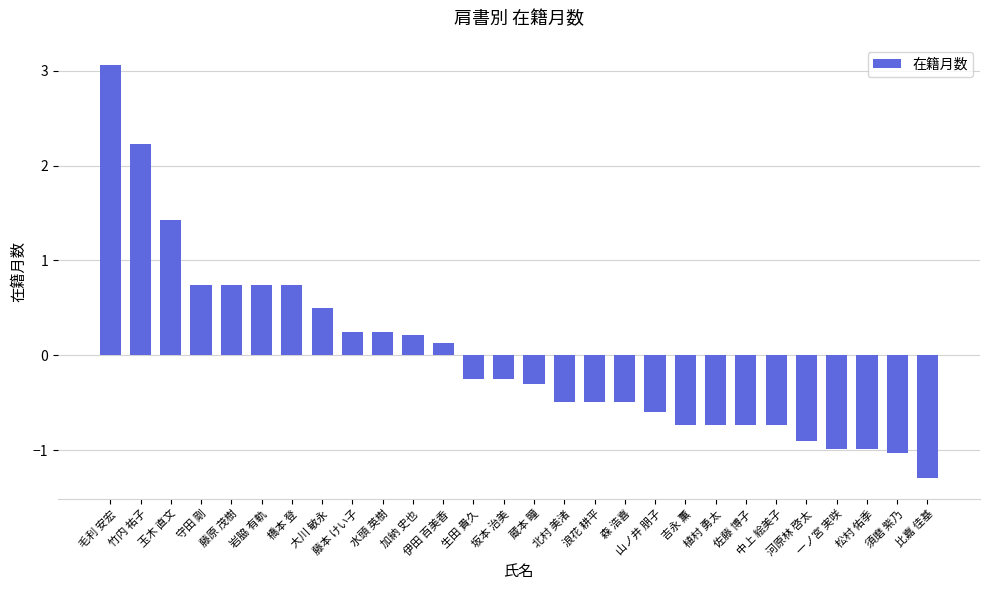

Which label corresponds to the smallest value in the chart?

比嘉 佳基